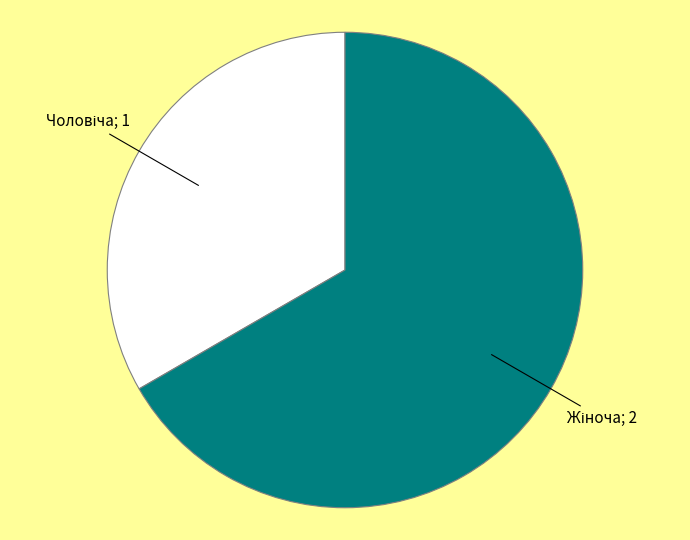

Does any single category account for the majority?

Yes